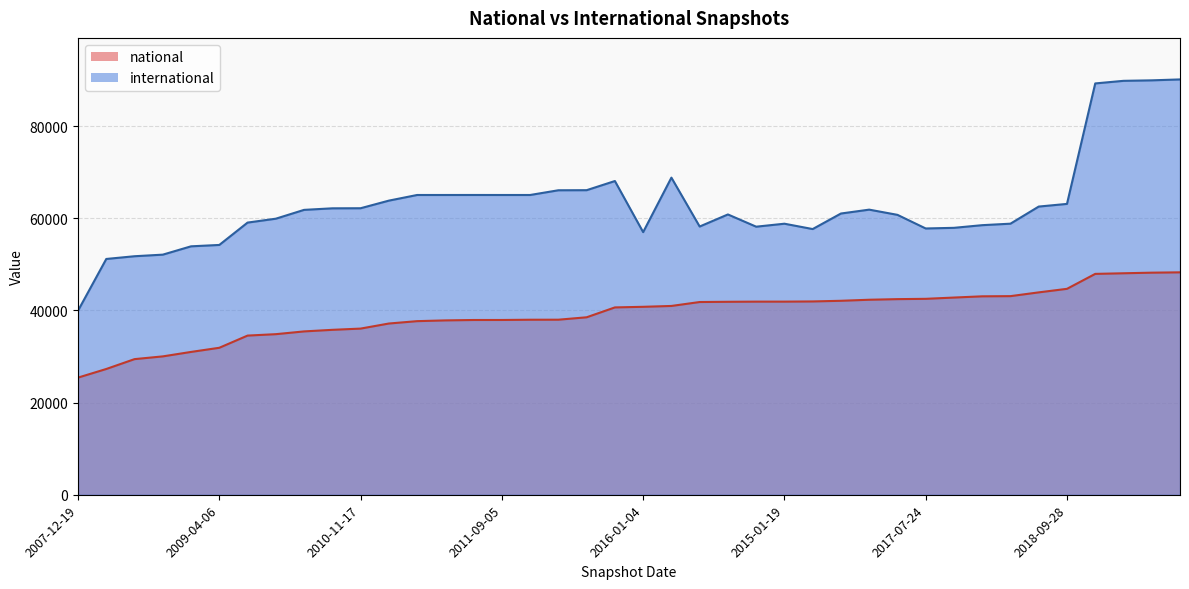

Which series changed the most between 2007-12-19 and 2016-04-05?

international